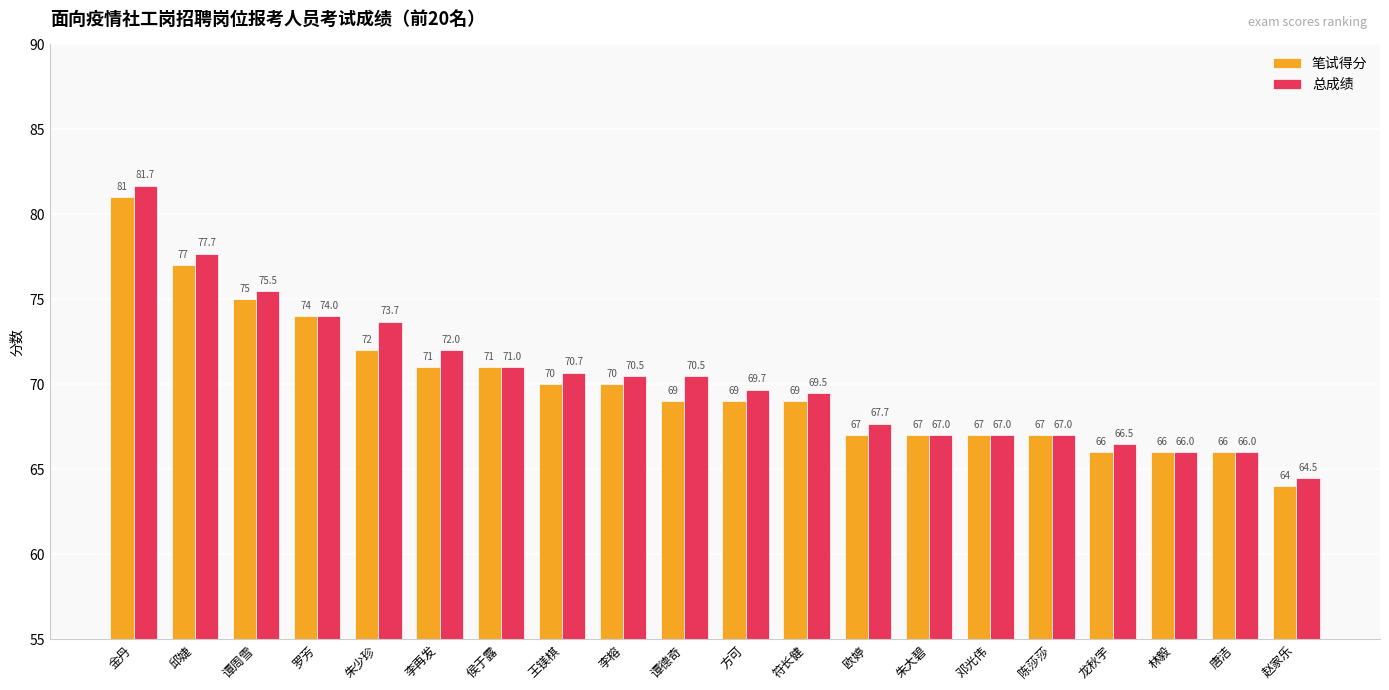

How many data points in 总成绩 are less than 70?

10